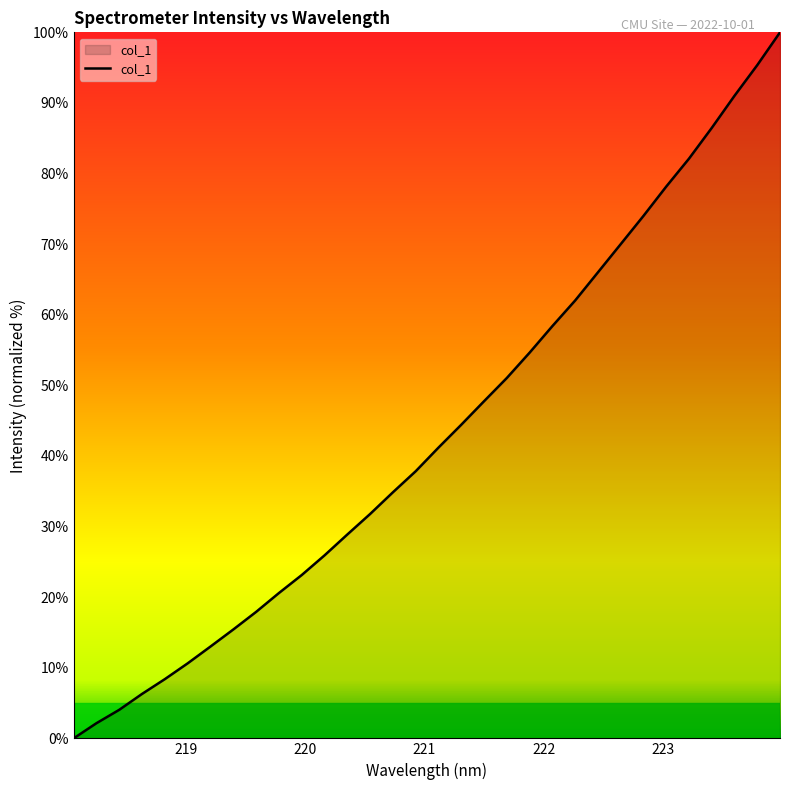

What is the maximum value shown in the chart?

100.0